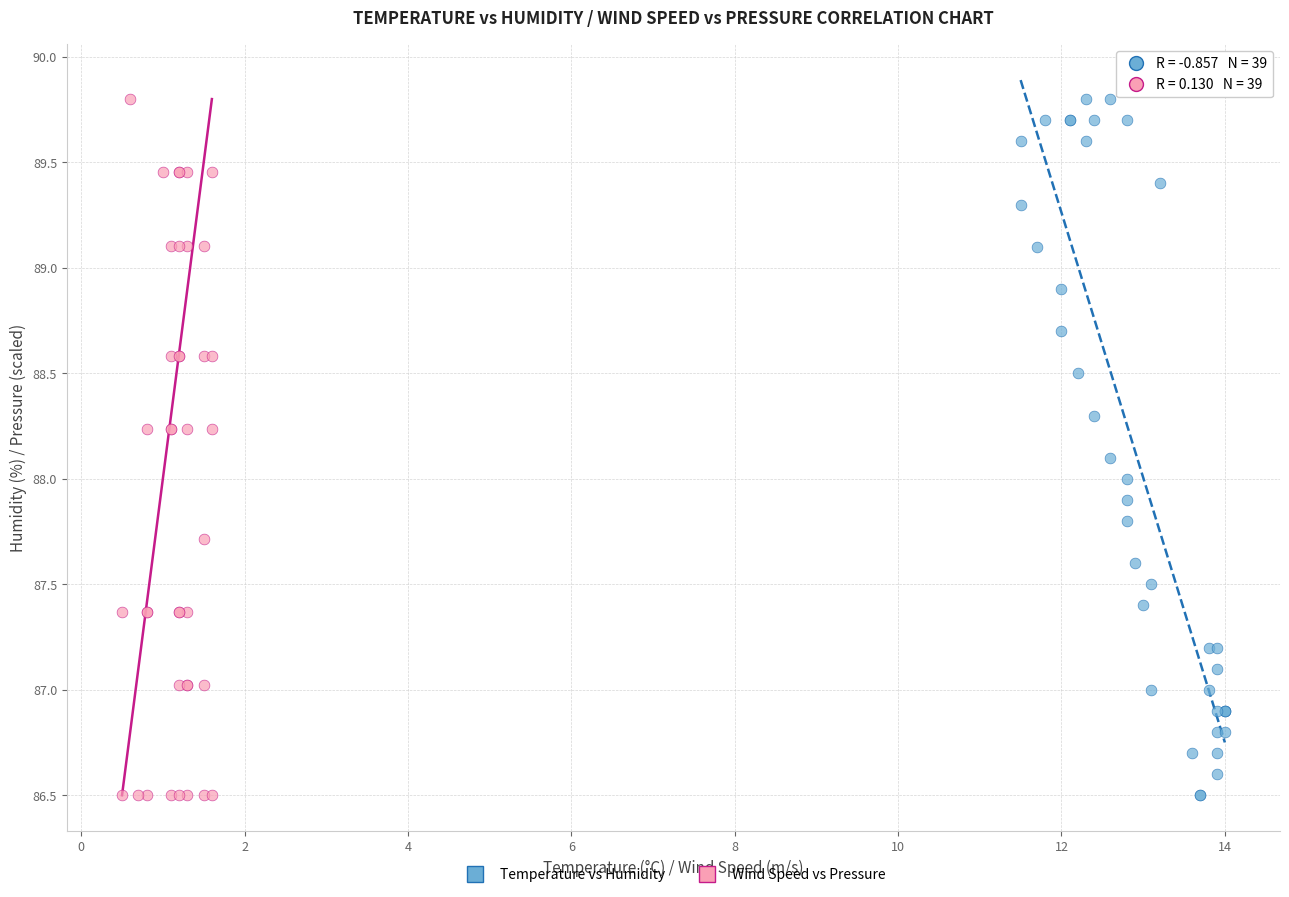

What are all the series names shown in the legend?

Temperature vs Humidity, Wind Speed vs Pressure